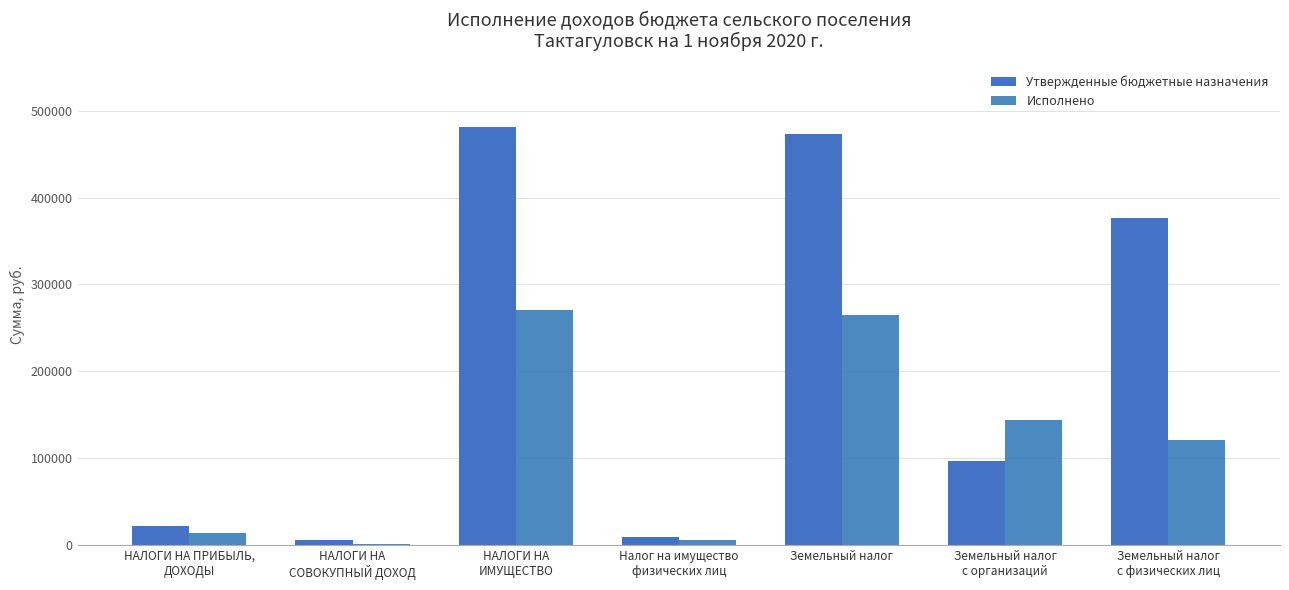

What is the sum of the Исполнено values at Земельный налог
с организаций and Налог на имущество
физических лиц?

148731.5